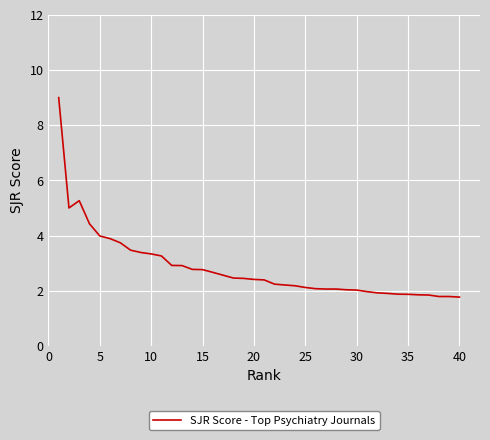

What is the difference between the maximum and minimum values?

7.2